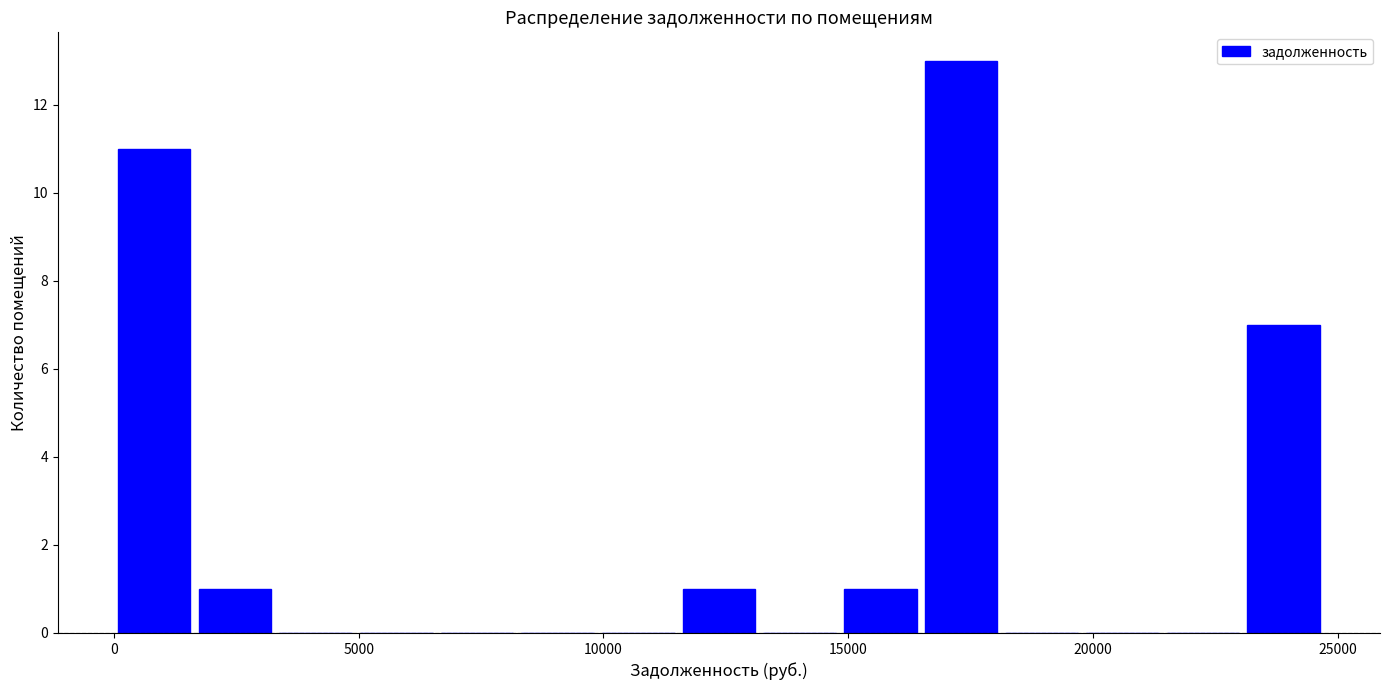

Read against the x-axis, roughly where is the centre of the tallest bar?

17500